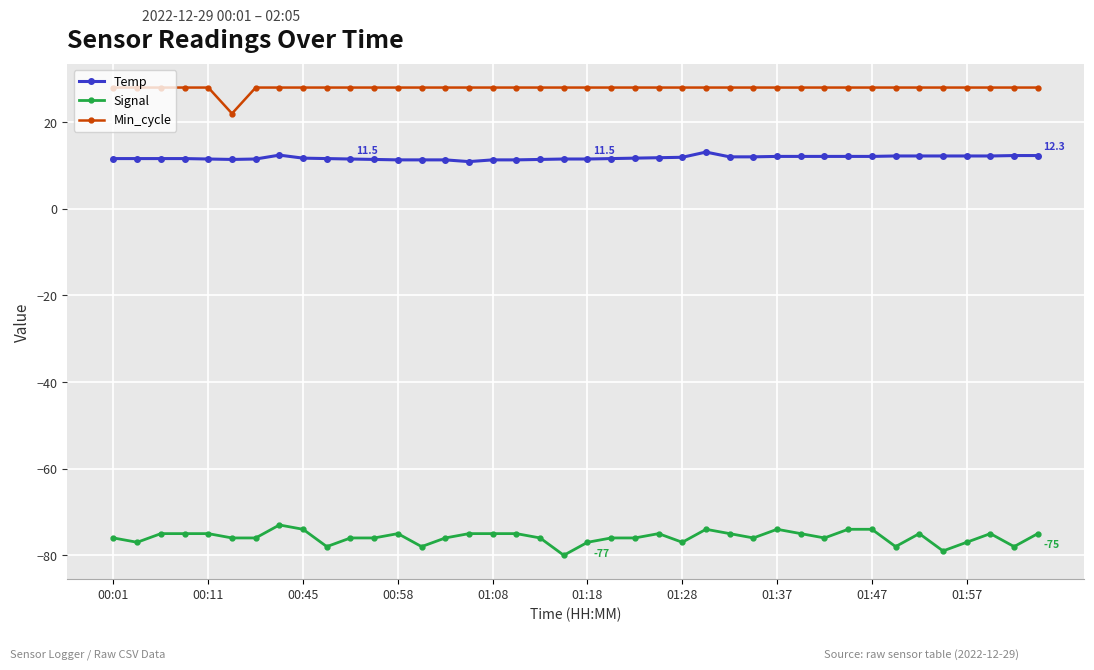

Which series has the largest total across all categories?

Min_cycle